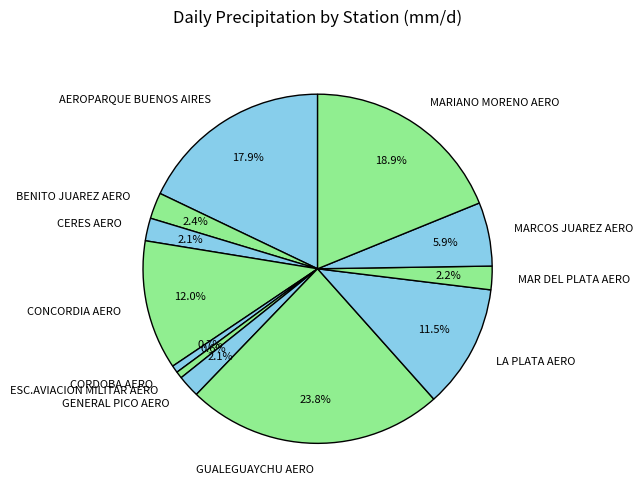

To the nearest percent, what is the combined percentage of CERES AERO and MAR DEL PLATA AERO?

4%